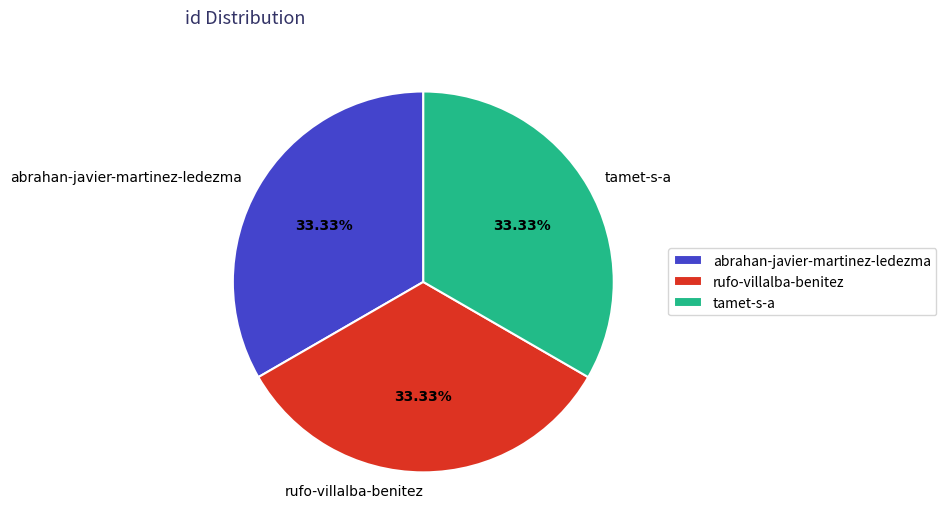

What is the ratio of the value at abrahan-javier-martinez-ledezma to the value at rufo-villalba-benitez?

1.0